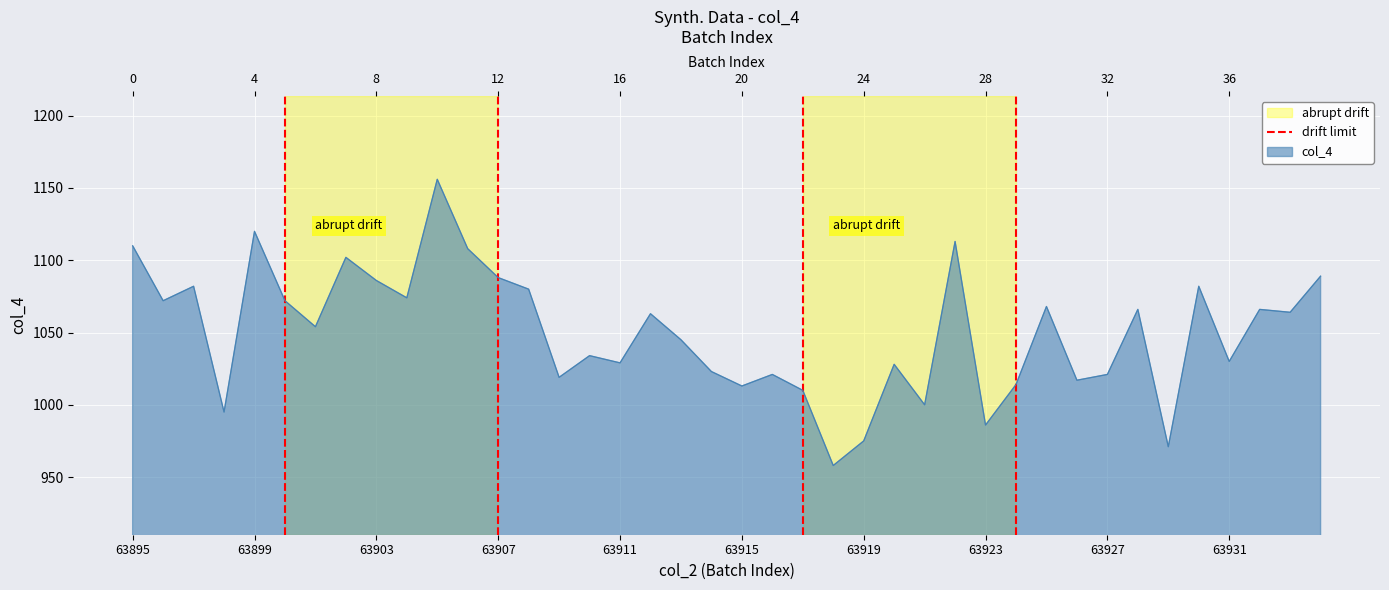

True or false: the data shows 0 at 63899.

False